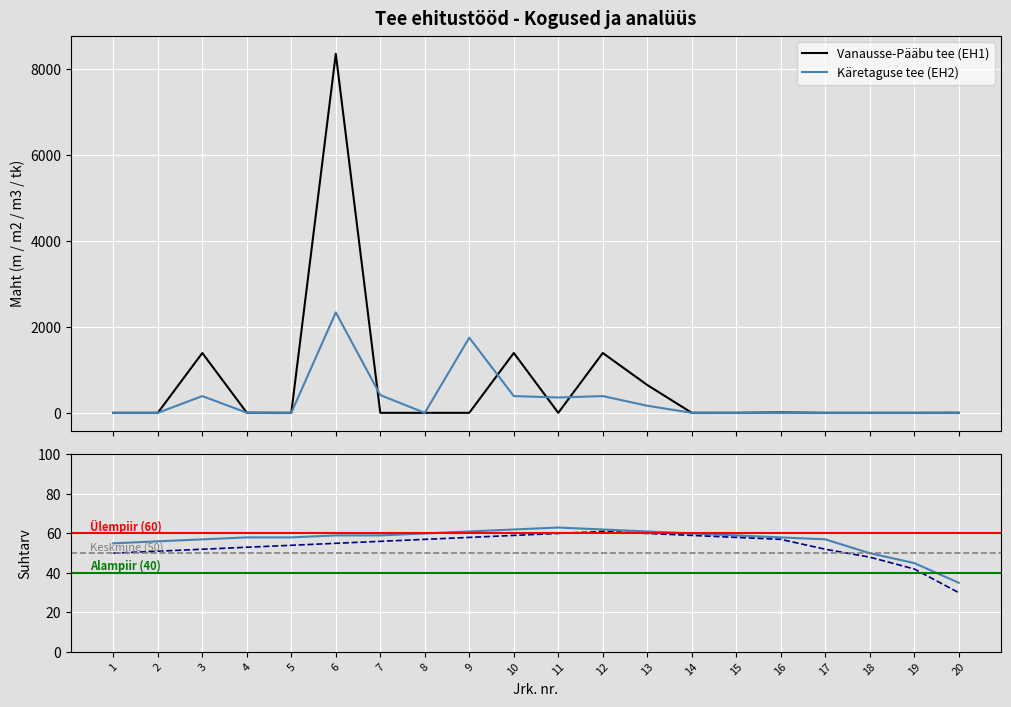

What is the average value of the Käretaguse tee (EH2) series?

309.9